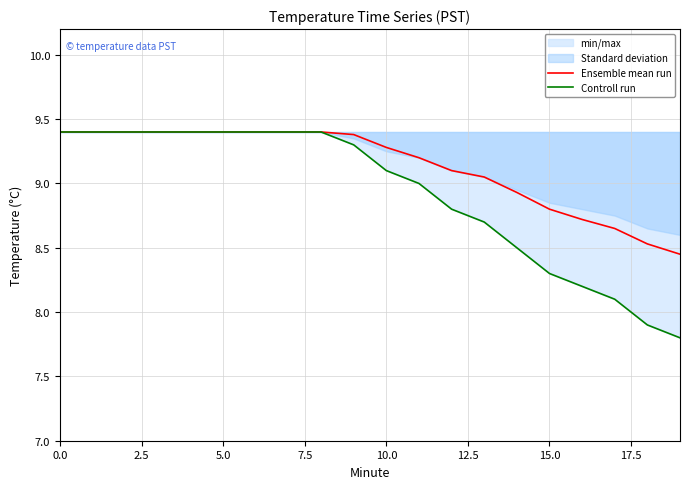

True or false: Ensemble mean run and Controll run cross at least once.

False